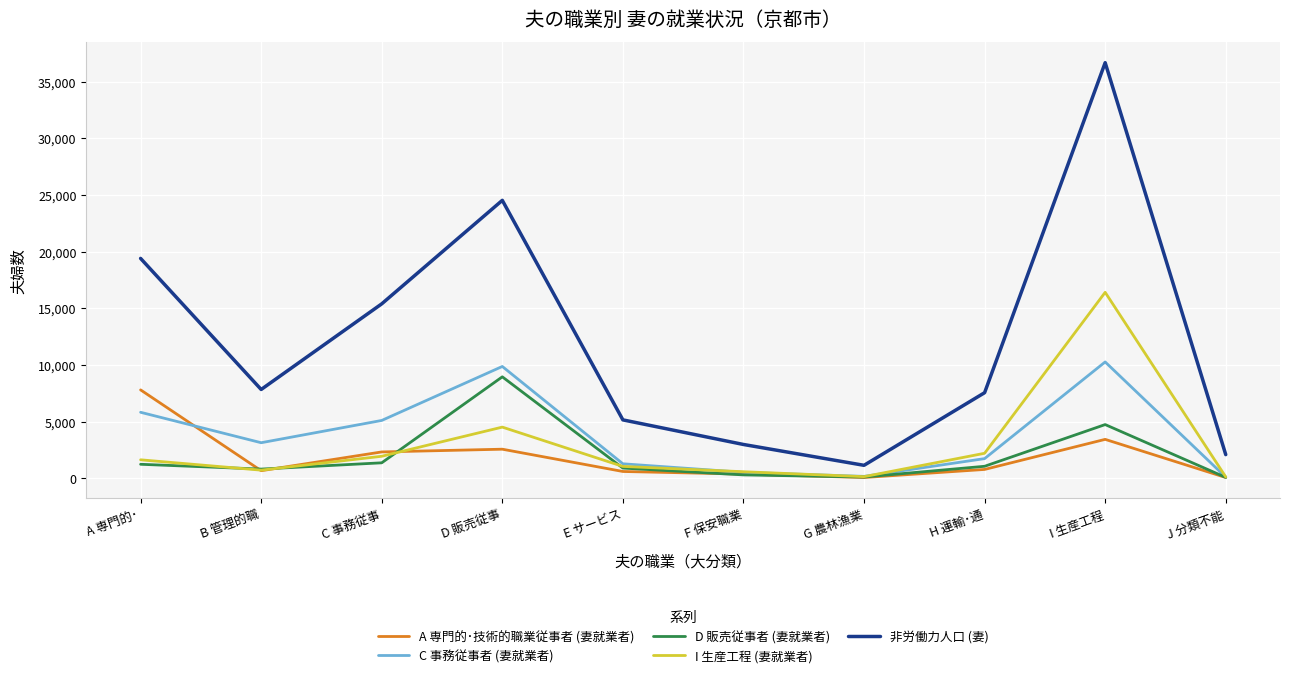

Is it true that 非労働力人口 (妻) equals 11940 at B 管理的職?

False